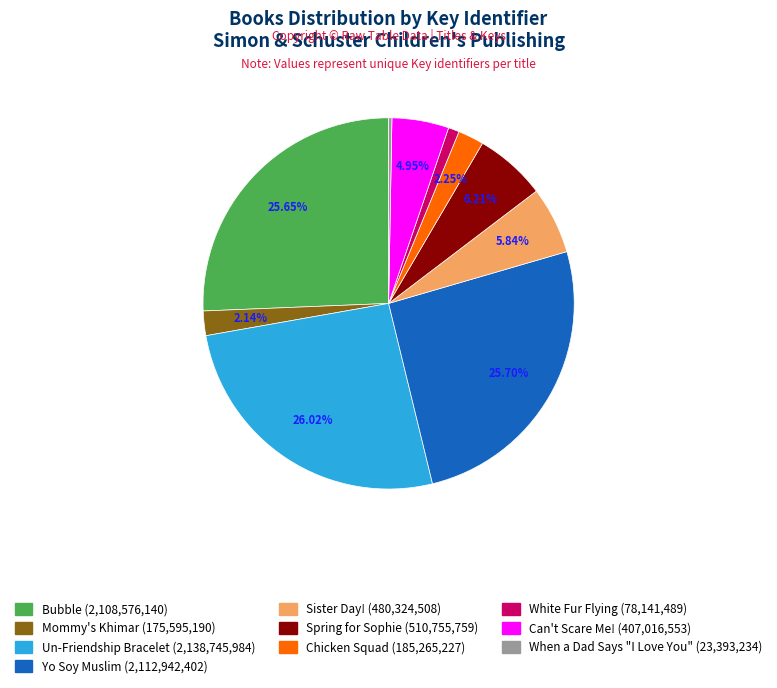

How many segments does this pie chart have?

10